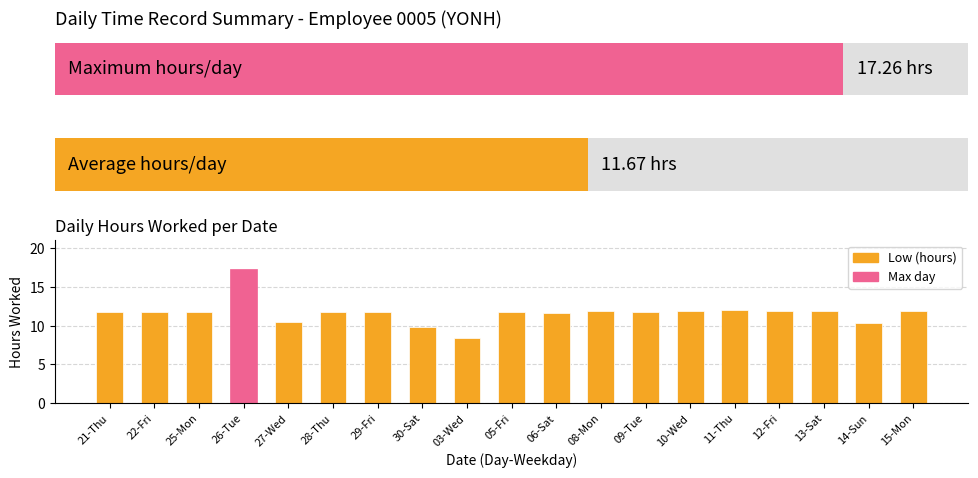

Reading left to right, extract all data points from this chart.

21-Thu=11.8	22-Fri=11.8	25-Mon=11.7	26-Tue=17.3	27-Wed=10.5	28-Thu=11.7	29-Fri=11.7	30-Sat=9.9	03-Wed=8.4	05-Fri=11.8	06-Sat=11.7	08-Mon=11.9	09-Tue=11.8	10-Wed=11.9	11-Thu=12.0	12-Fri=11.8	13-Sat=11.9	14-Sun=10.3	15-Mon=11.9